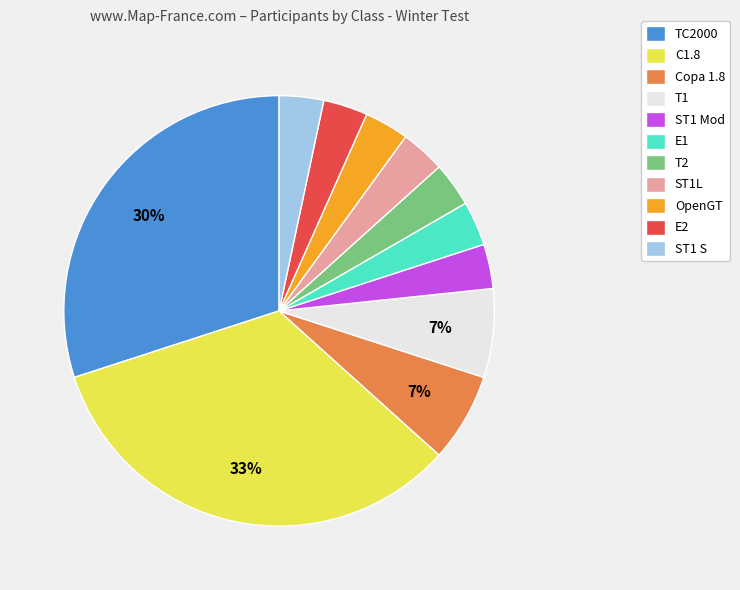

True or false: ST1L accounts for 3% of the total.

True